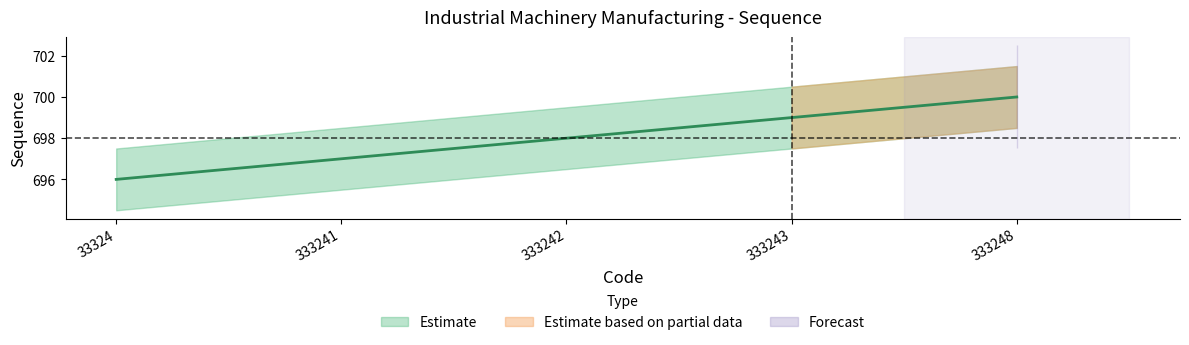

How many lines are shown in the chart?

1